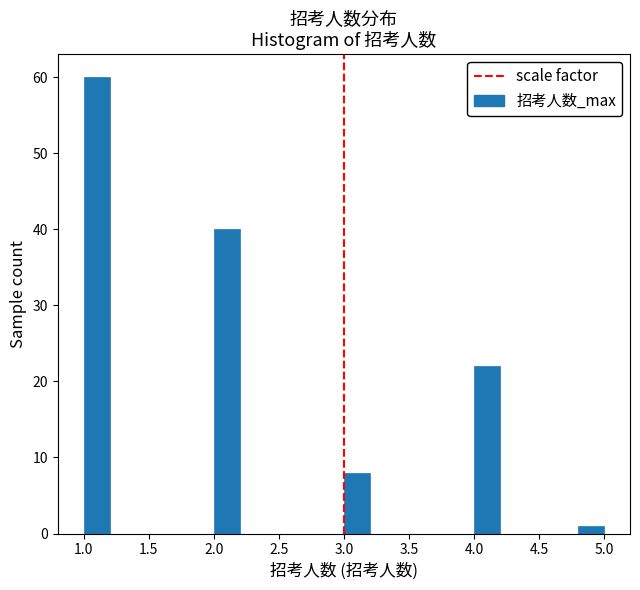

Reading left to right, list every bar in this chart as the range it spans on the x-axis followed by its height. The values are not printed on the chart, so give them approximately, as read against the axis.

1.0 to 1.2: 60
1.2 to 1.4: 0
1.4 to 1.6: 0
1.6 to 1.8: 0
1.8 to 2.0: 0
2.0 to 2.2: 40
2.2 to 2.4: 0
2.4 to 2.6: 0
2.6 to 2.8: 0
2.8 to 3.0: 0
3.0 to 3.2: 8
3.2 to 3.4: 0
3.4 to 3.6: 0
3.6 to 3.8: 0
3.8 to 4.0: 0
4.0 to 4.2: 22
4.2 to 4.4: 0
4.4 to 4.6: 0
4.6 to 4.8: 0
4.8 to 5.0: 1